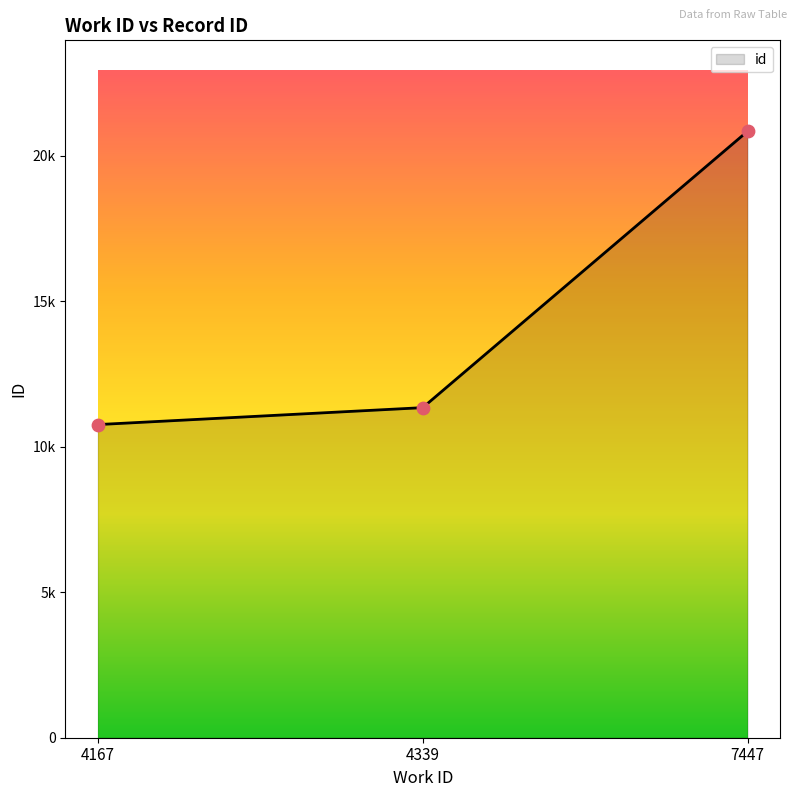

Approximately how many times larger is the value at 4167 compared to 7447?

0.5